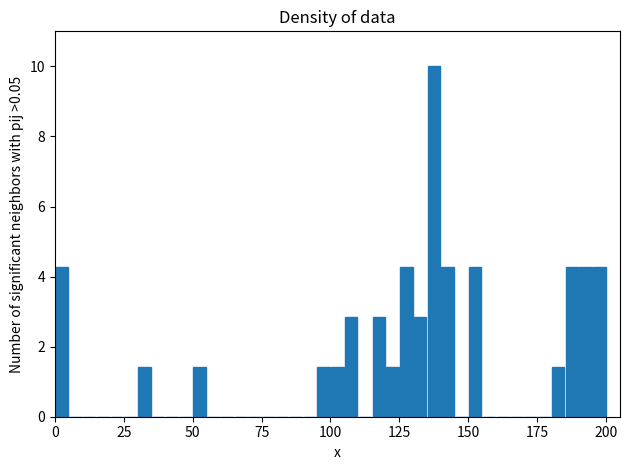

Around what value on the x-axis is the tallest bar? Give the approximate position of its centre, as read against the axis.

140